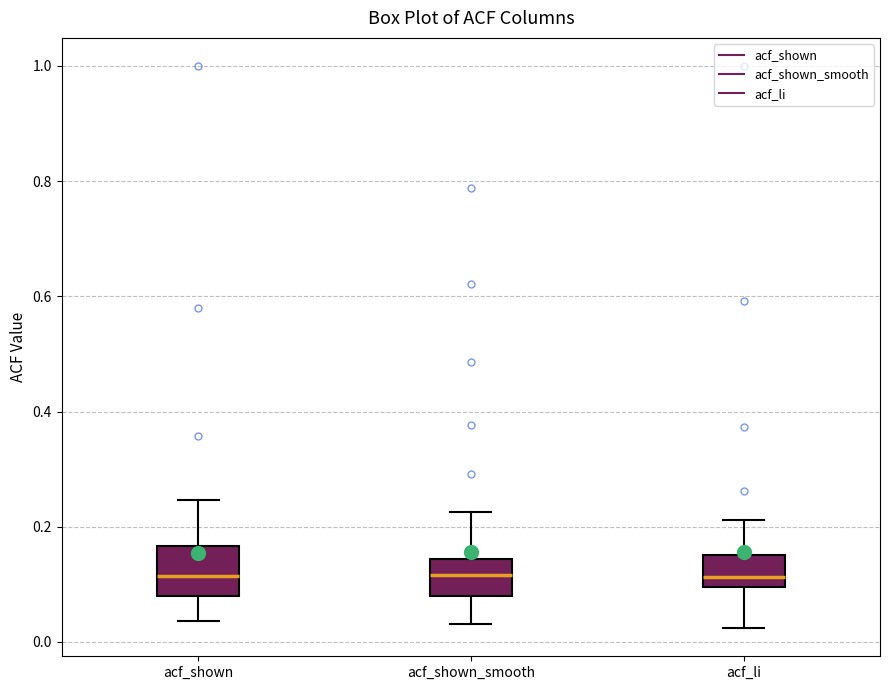

Where does the median line of the box for acf_li sit on the y-axis? The values are not printed on the chart, so give them approximately, as read against the axis.

0.12